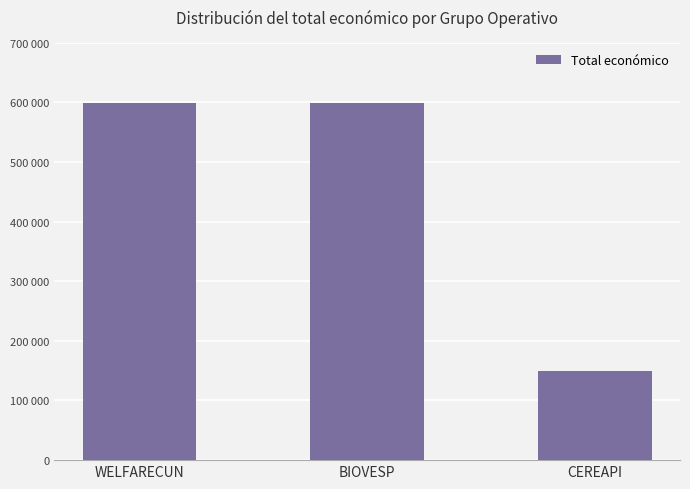

What is the label of the 1st bar from the right?

CEREAPI